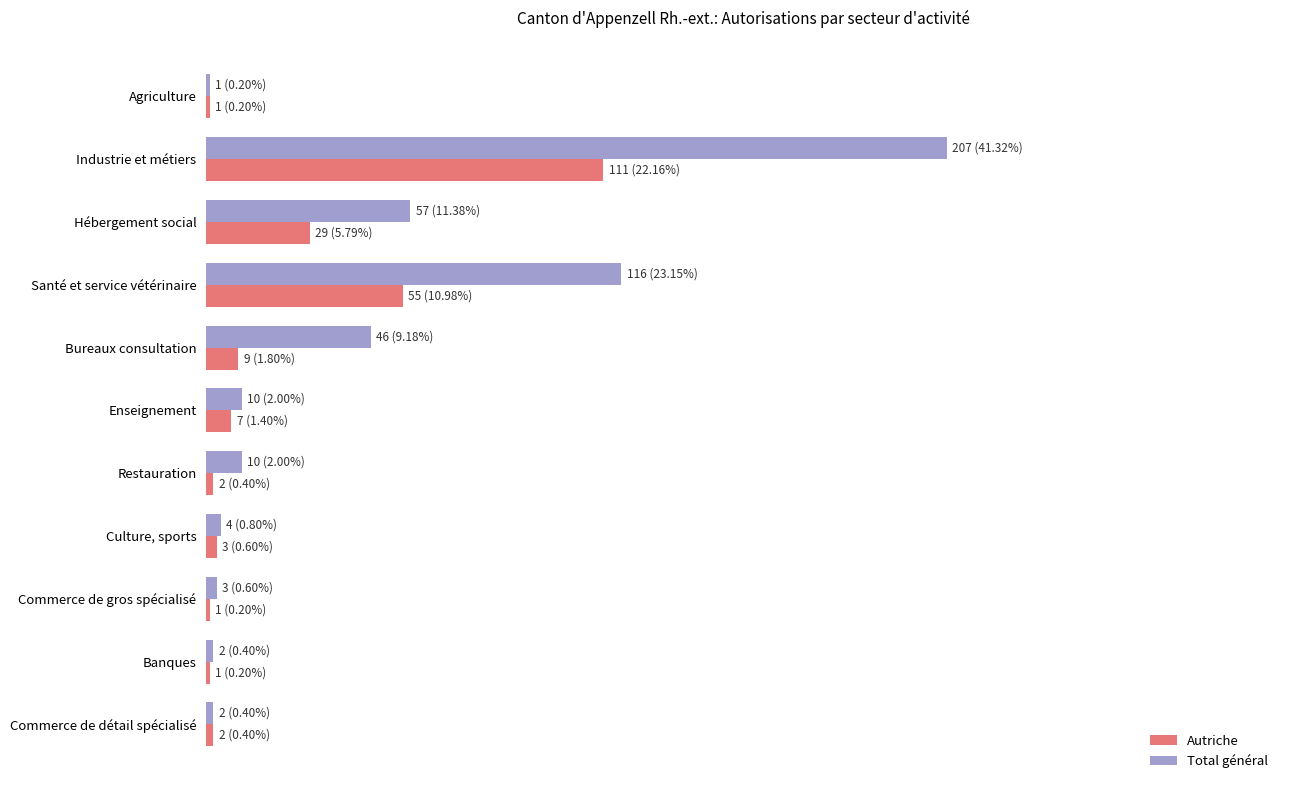

List the series in order of their overall mean, lowest first.

Autriche, Total général